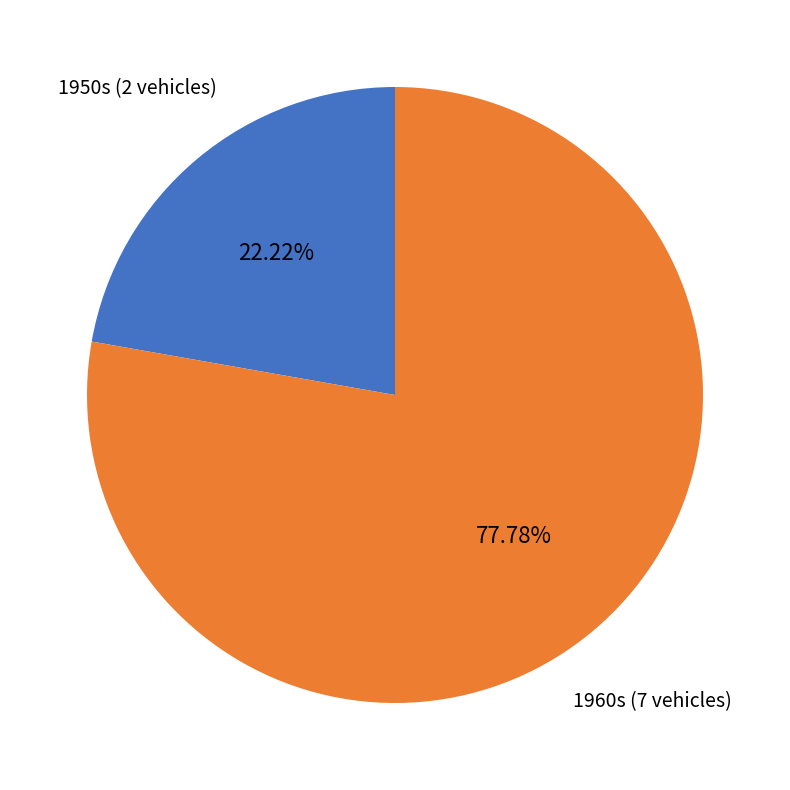

Count the number of slices in the pie.

2